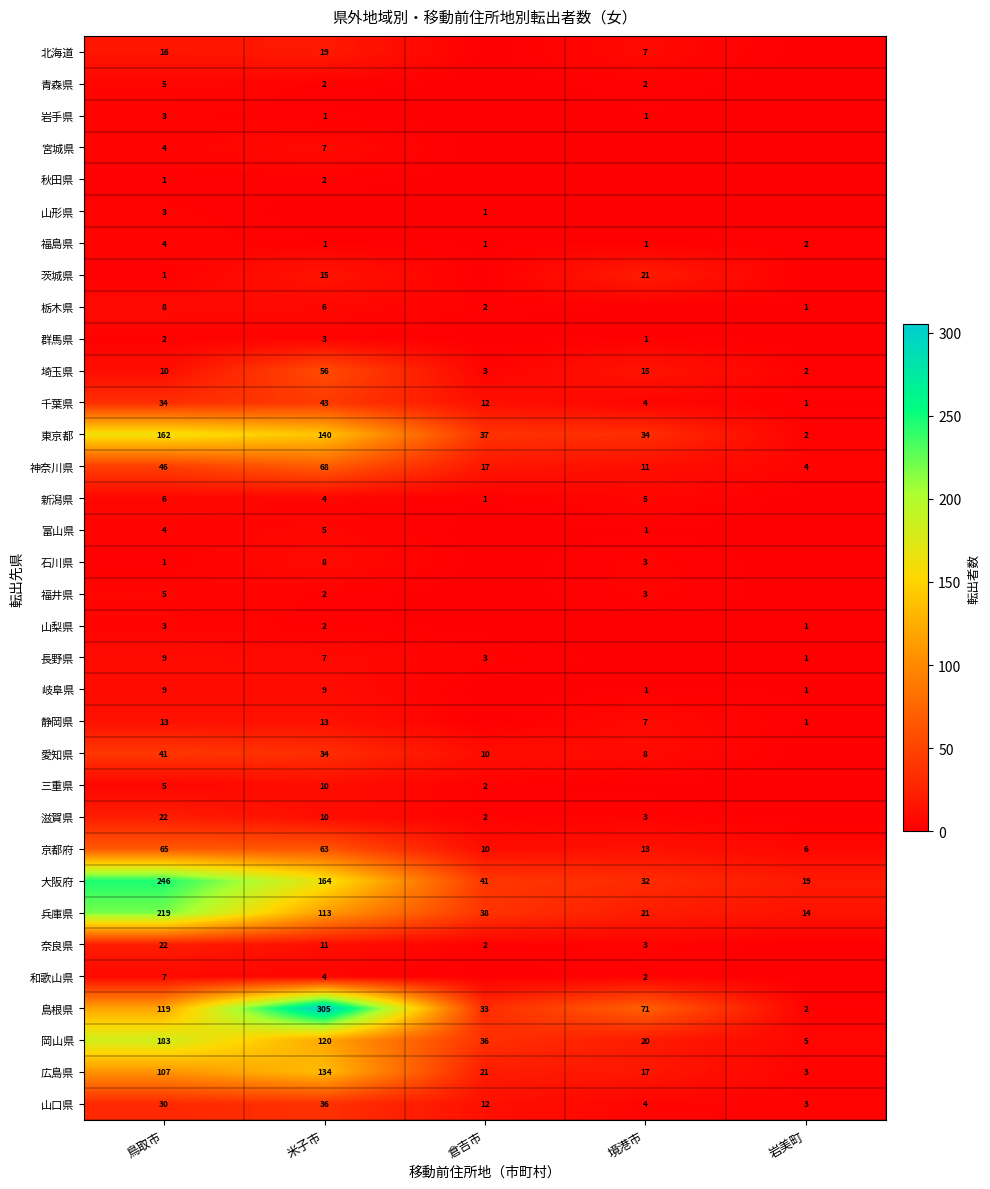

At which category is the sum across all series the highest?

米子市